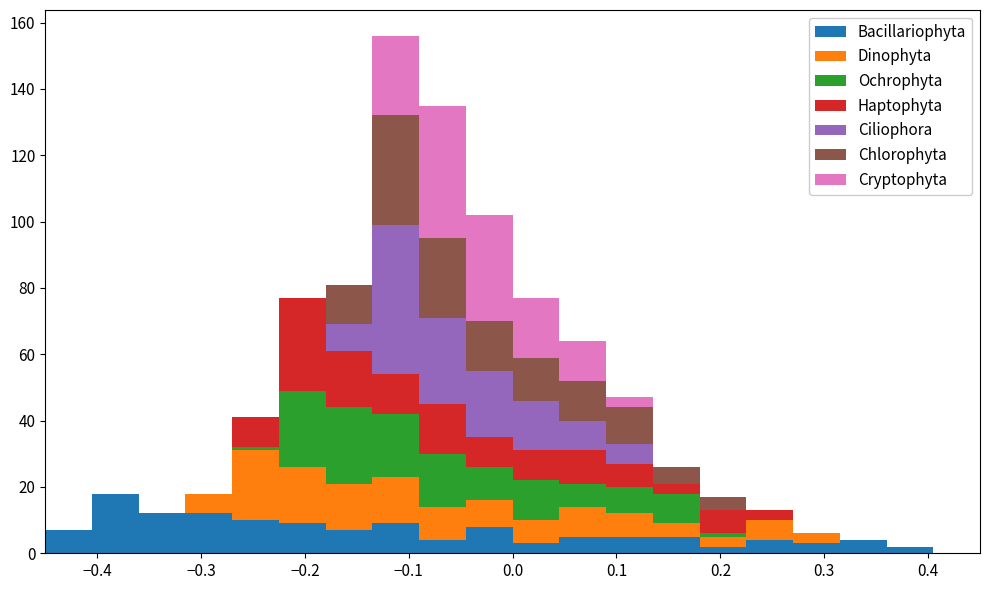

Which range on the x-axis has the tallest stacked bar (by total height)?

-0.135 to -0.090